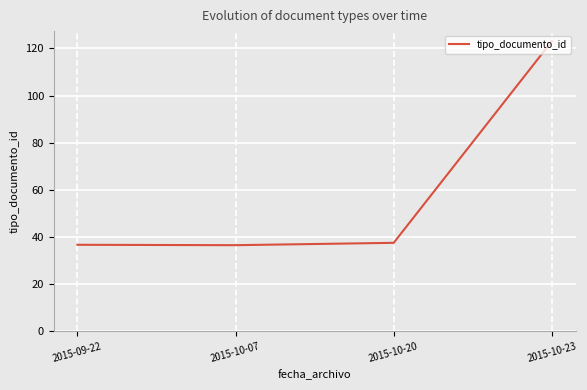

Approximately how many times larger is the value at 2015-10-20 compared to 2015-10-07?

1.0